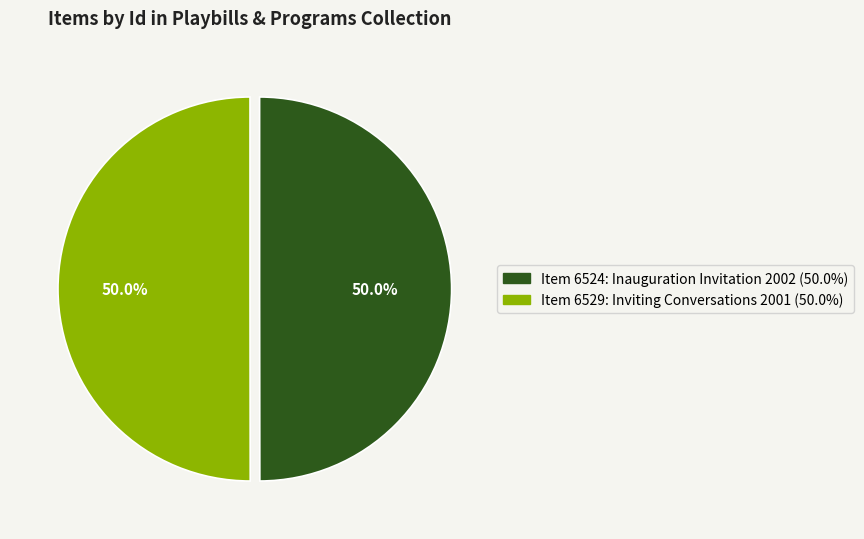

Combined, do Item 6529: Inviting Conversations 2001 and Item 6524: Inauguration Invitation 2002 account for over 50%?

Yes